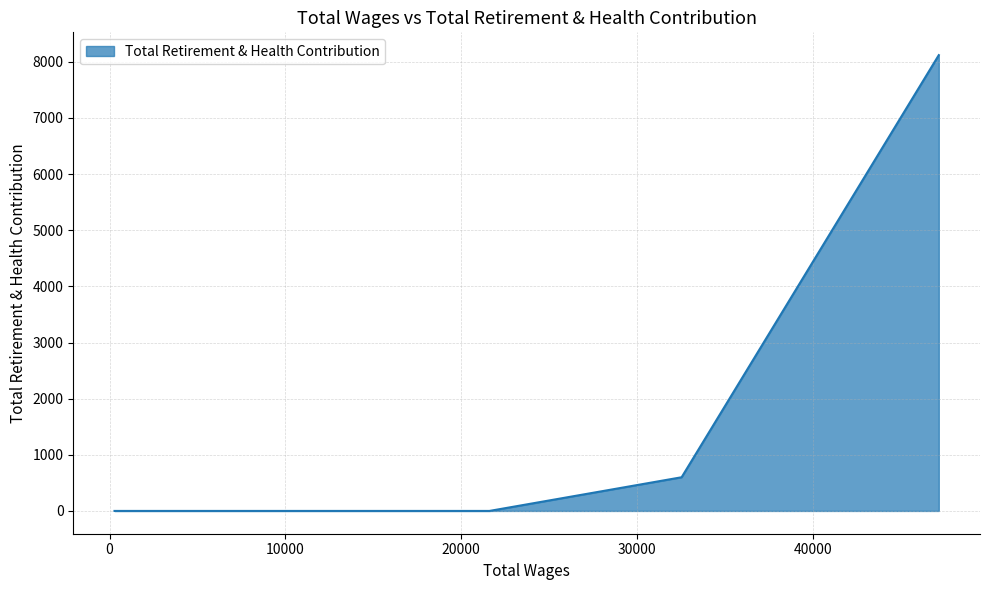

What is the difference between the maximum and minimum values?

8120